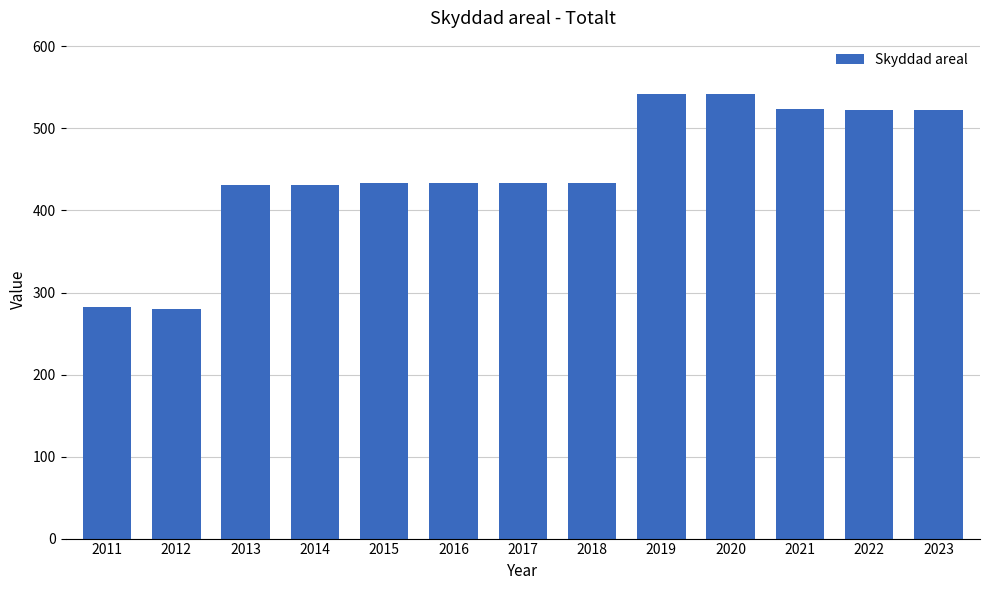

Between 2014 and 2020, which is larger?

2020